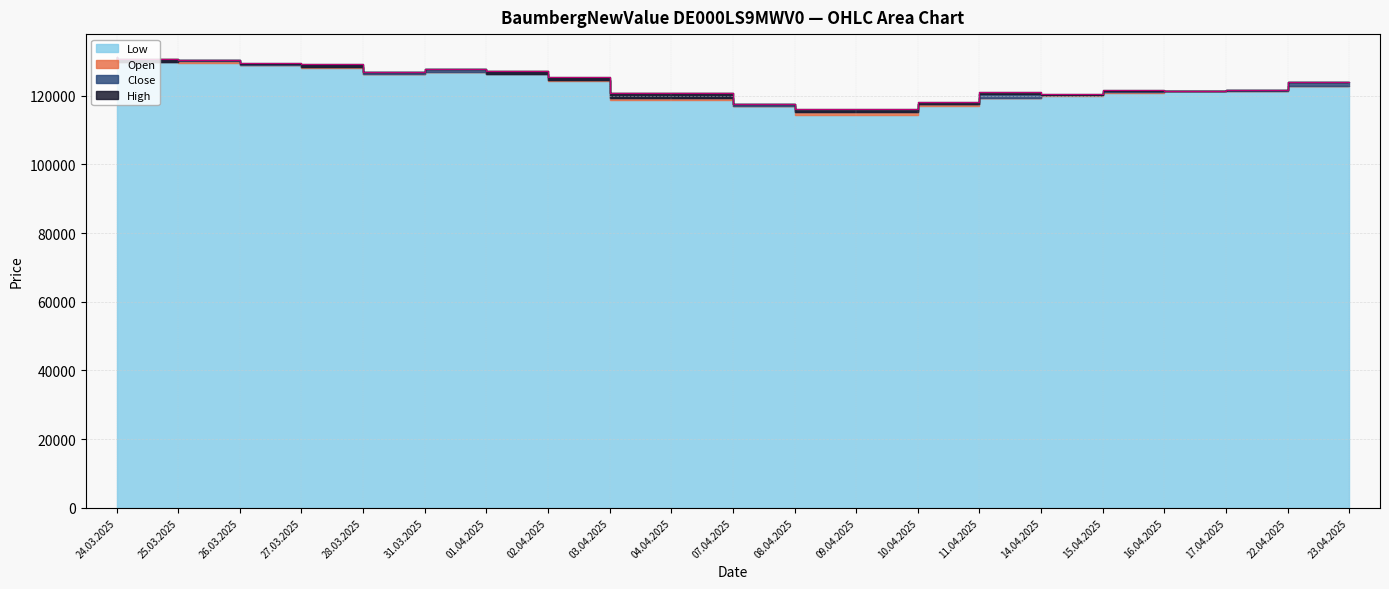

Which series changed the most between 04.04.2025 and 07.04.2025?

Open